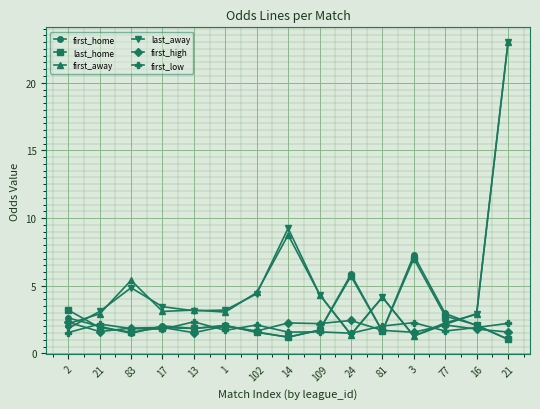

How many lines are shown in the chart?

6